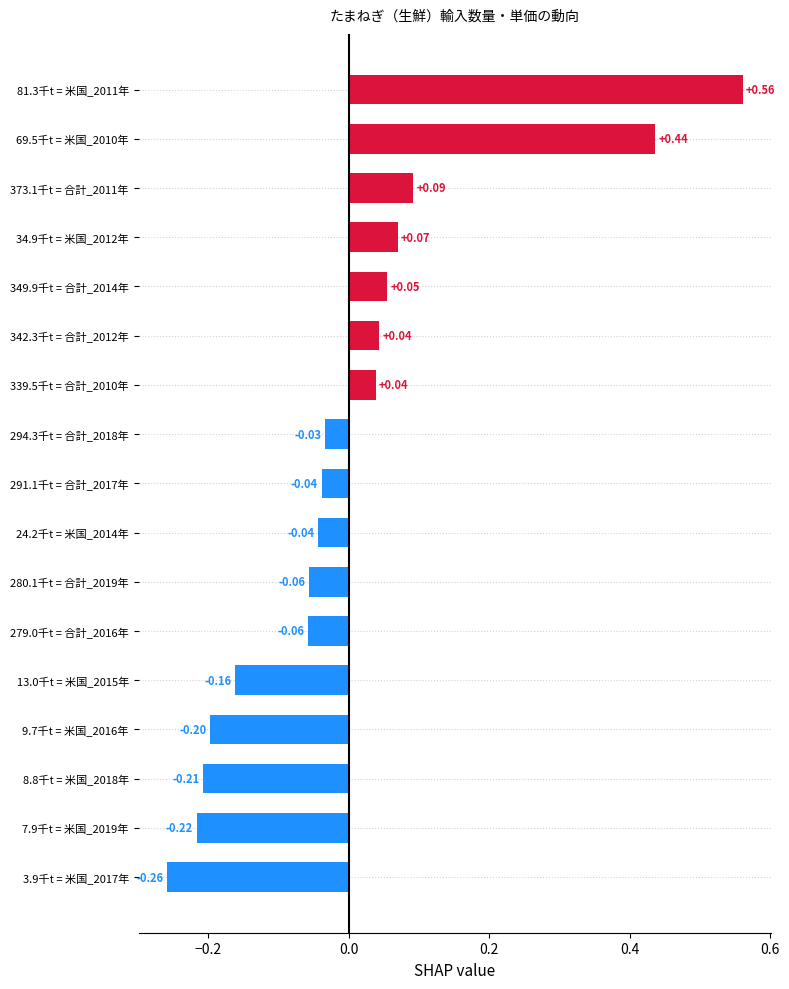

Which category has the lowest value across all series?

3.9千t = 米国_2017年